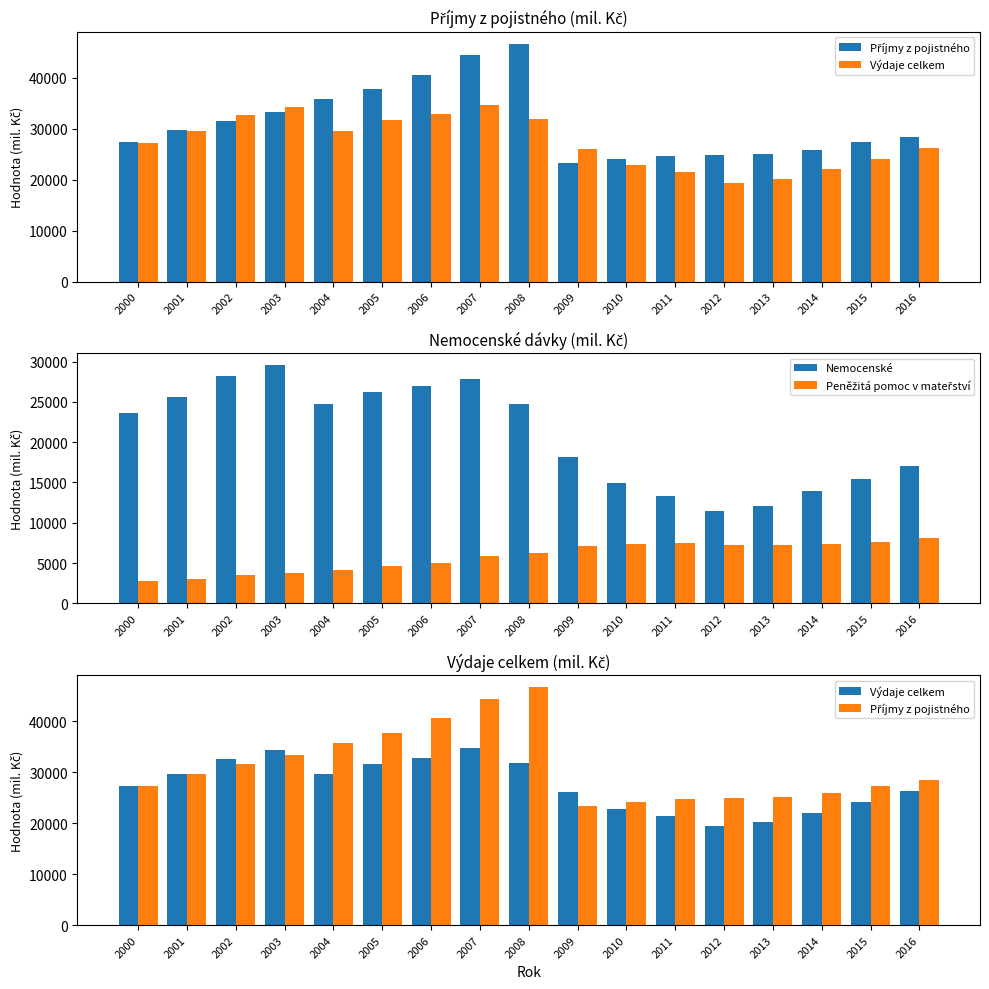

Which has a higher value, 2011 or 2001?

2001